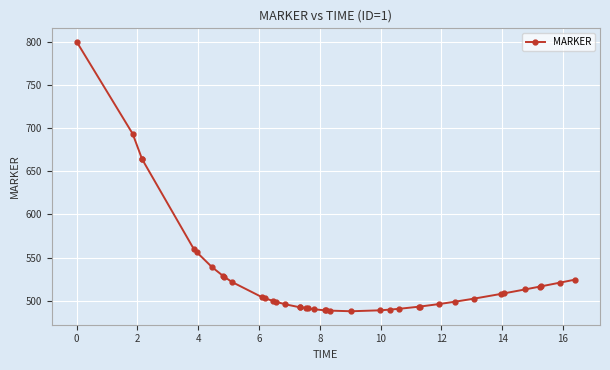

What is the average value?

526.5